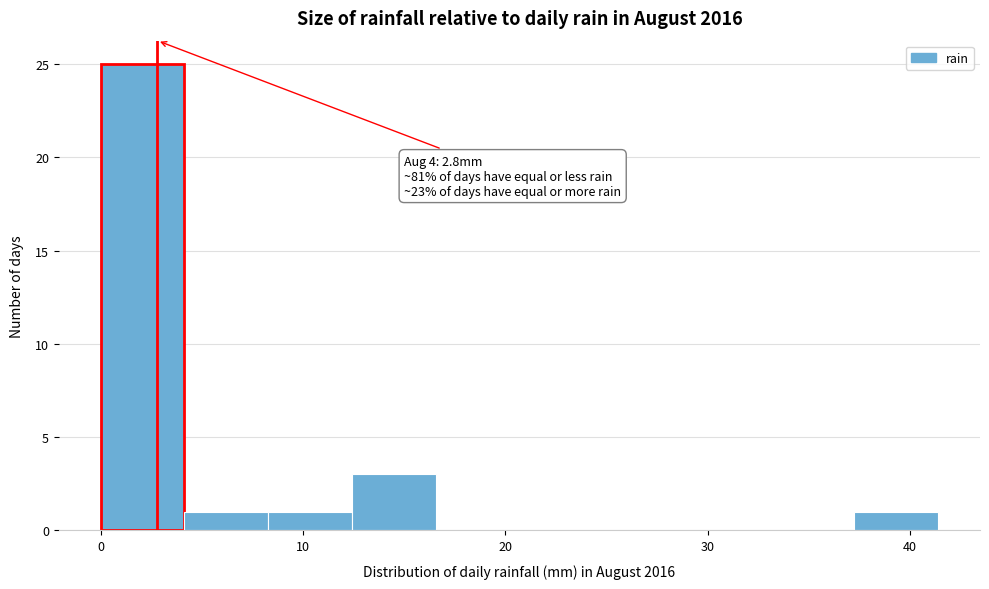

Over which range of the x-axis is the bar tallest?

0 to 4